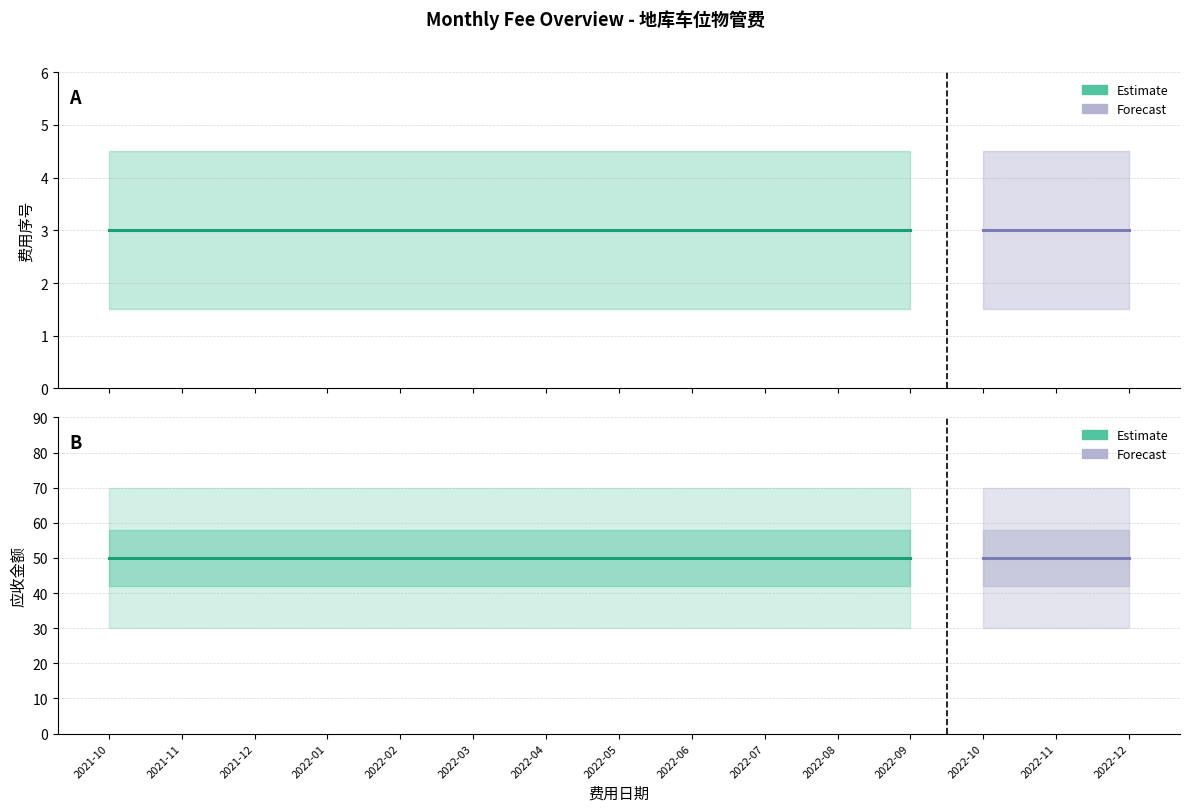

What is the label of the 1st point from the left?

2021-10